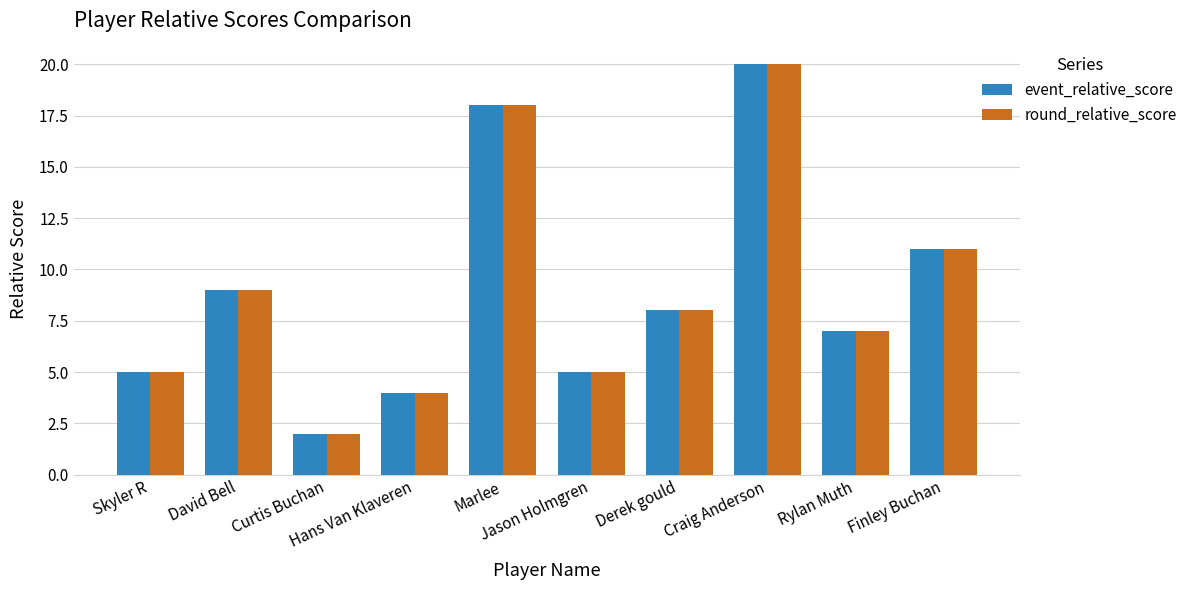

What is the lowest value of the round_relative_score series?

2